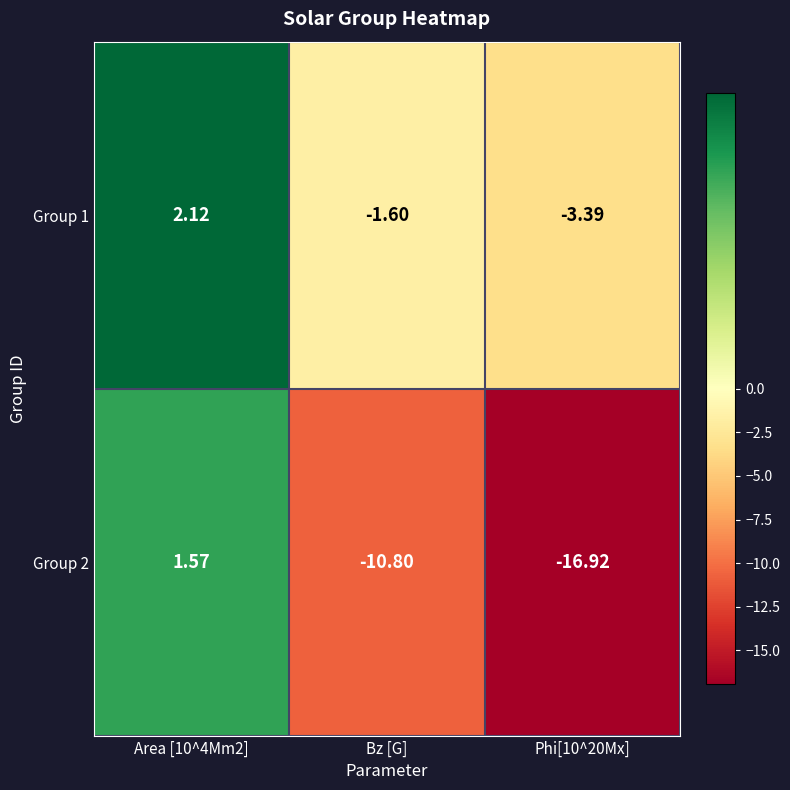

Which series has the largest range (max minus min)?

Group 2